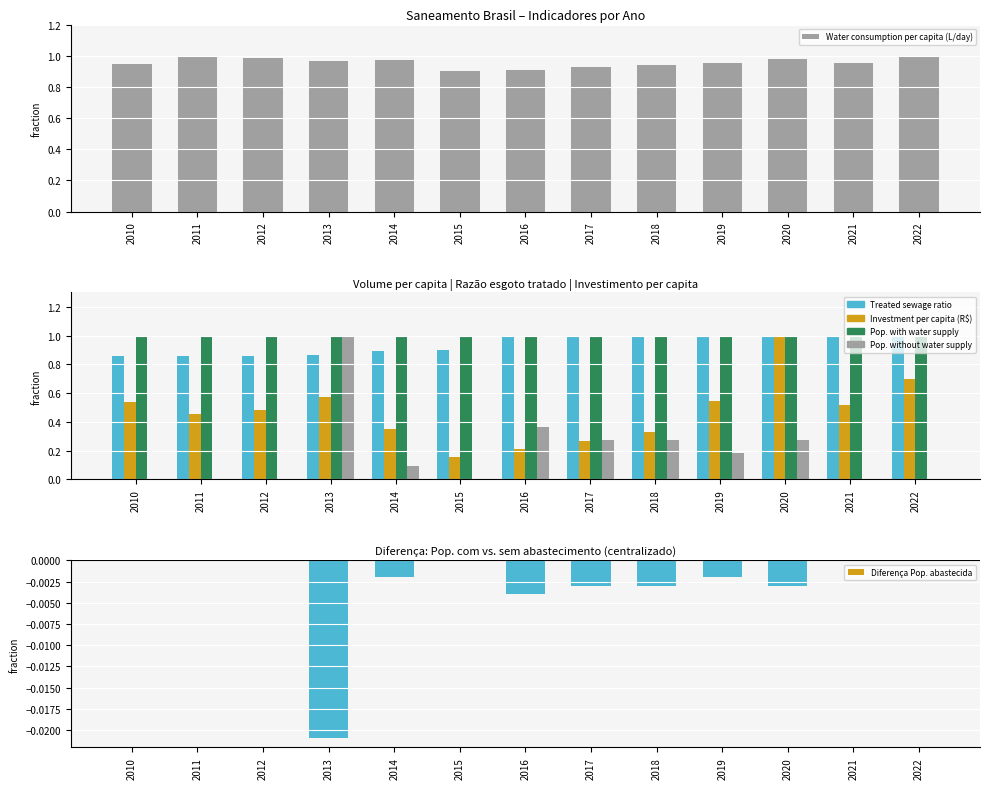

List the labels in order of Diferença Pop. abastecida value, largest first.

2010, 2011, 2012, 2015, 2021, 2022, 2014, 2019, 2017, 2018, 2020, 2016, 2013